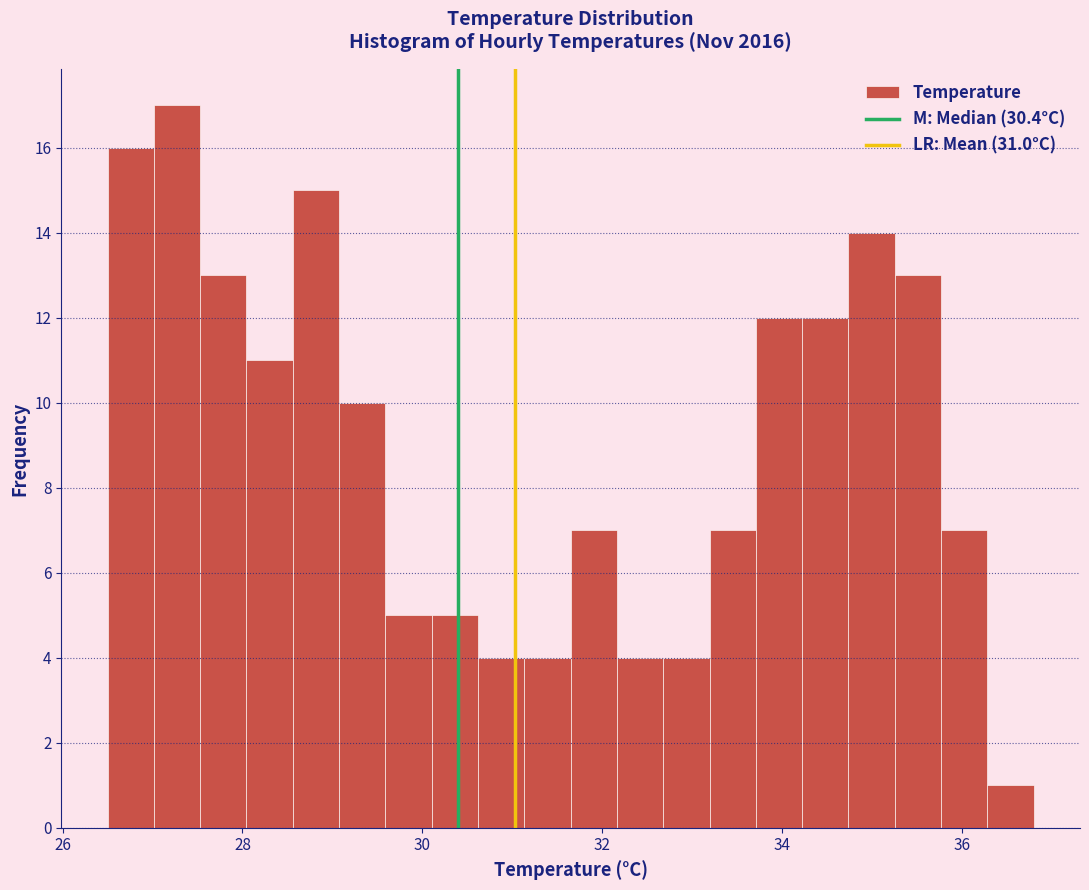

Around what value on the x-axis is the tallest bar? Give the approximate position of its centre, as read against the axis.

27.2